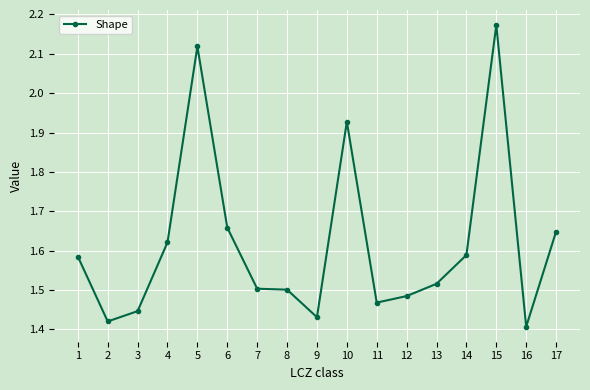

What is the sum of the values at 16 and 9?

2.8